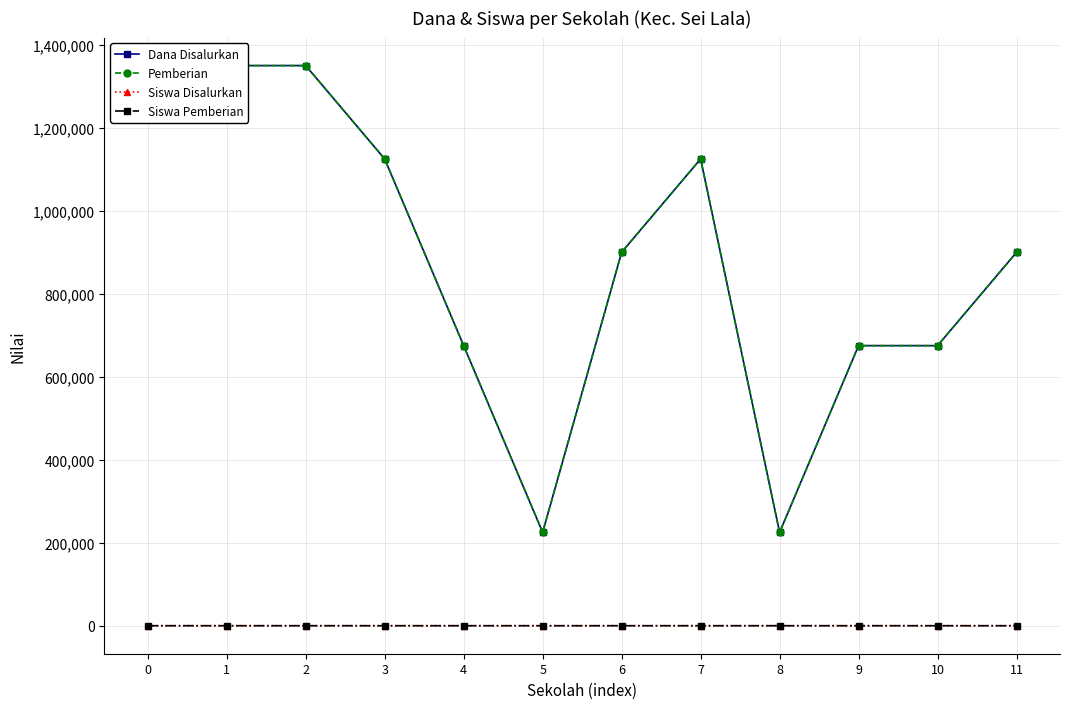

True or false: Dana Disalurkan has a value of 2116490 at 2.

False